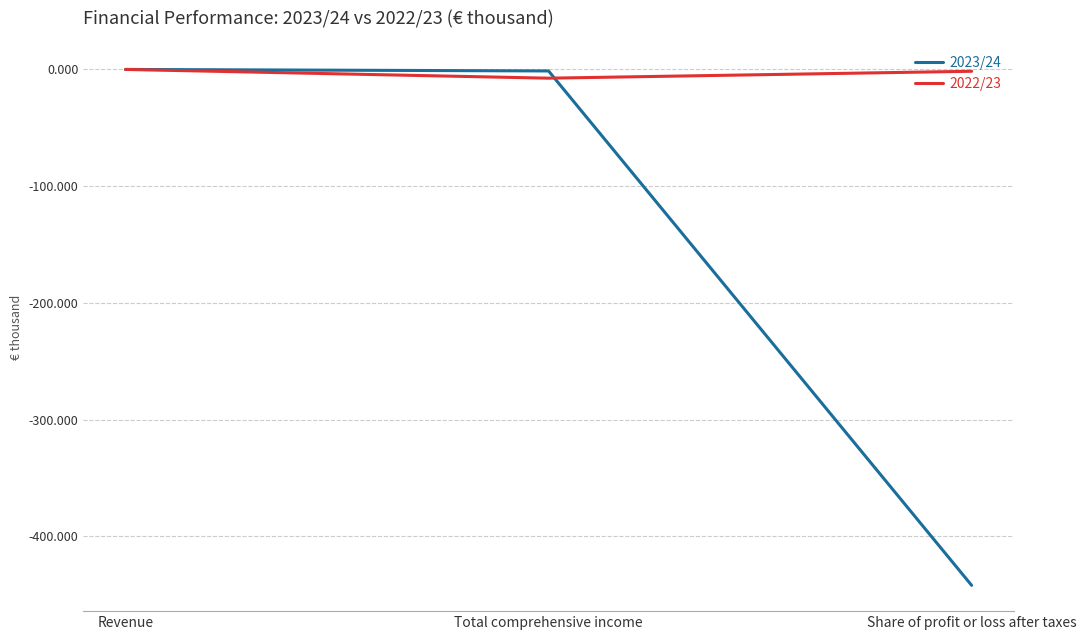

What is the sum of the 2023/24 values at Total comprehensive income and Share of profit or loss after taxes?

-443.3